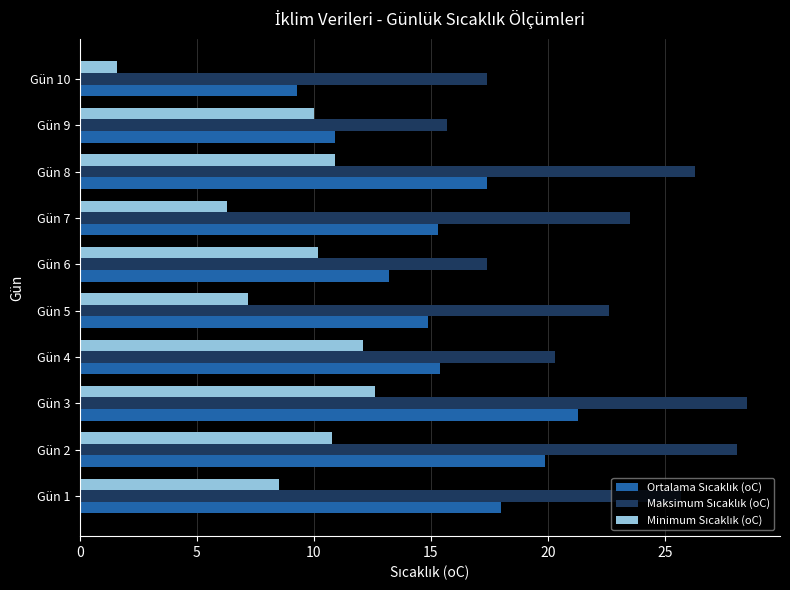

What is the smallest value displayed?

1.6